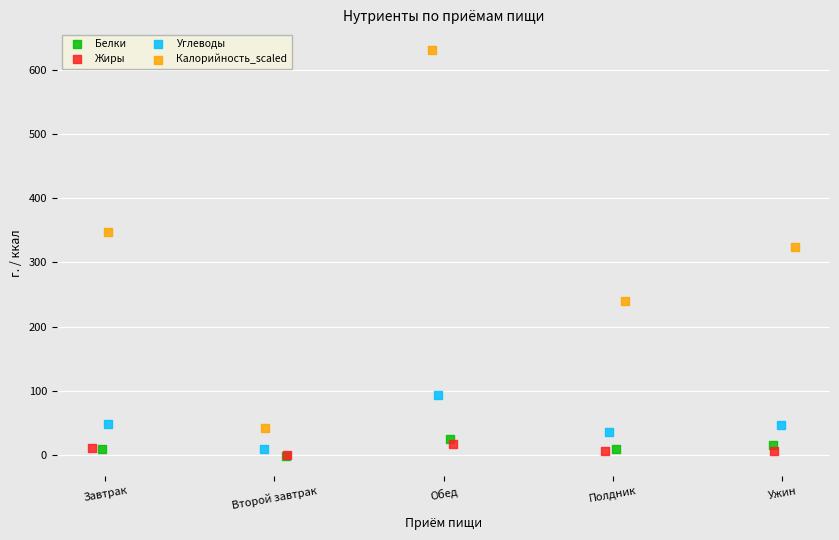

Which series contains the highest Y value?

Калорийность_scaled